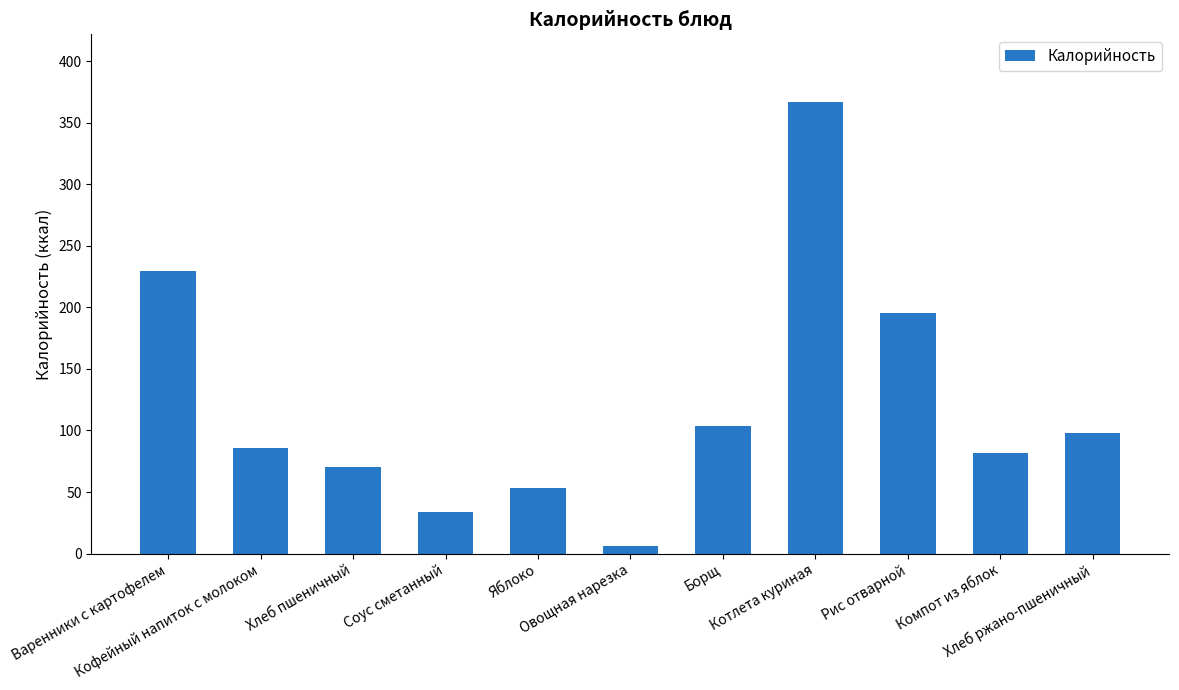

Reading left to right, transcribe all the data shown in this chart.

229.7	86.0	70.0	34.0	53.0	5.8	104.0	366.8	195.8	82.0	97.8